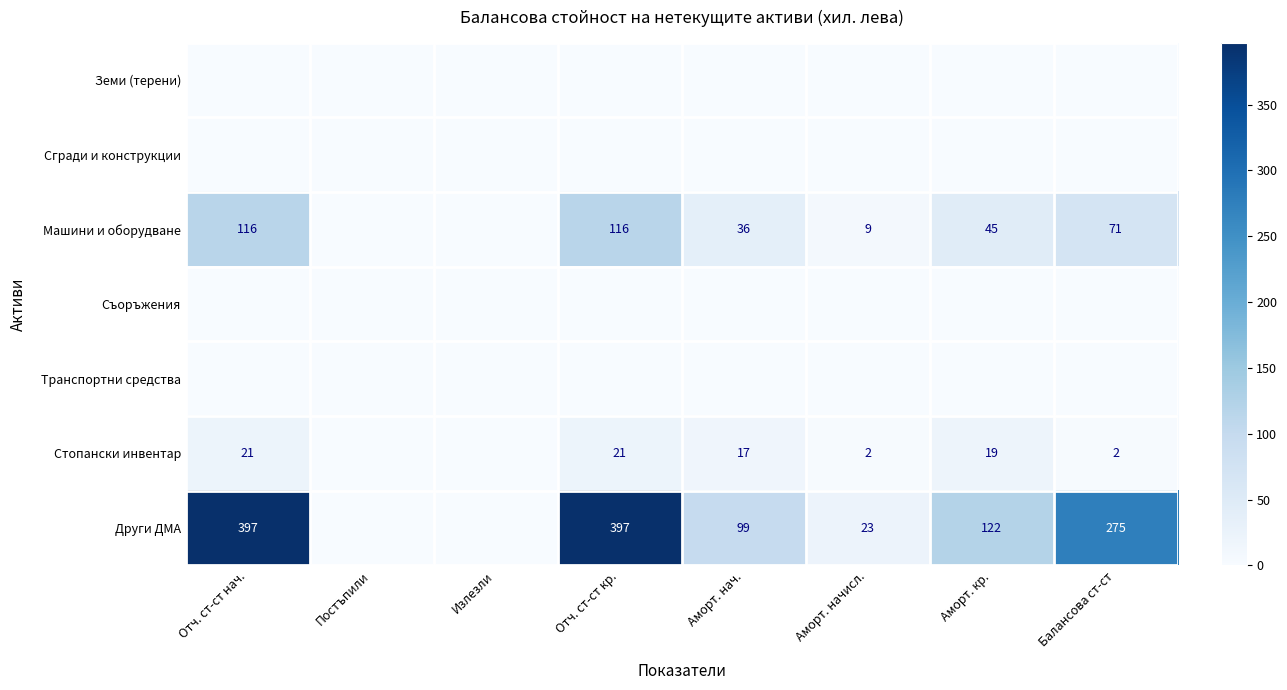

What is the difference between the Стопански инвентар values at Аморт. кр. and Балансова ст-ст?

17